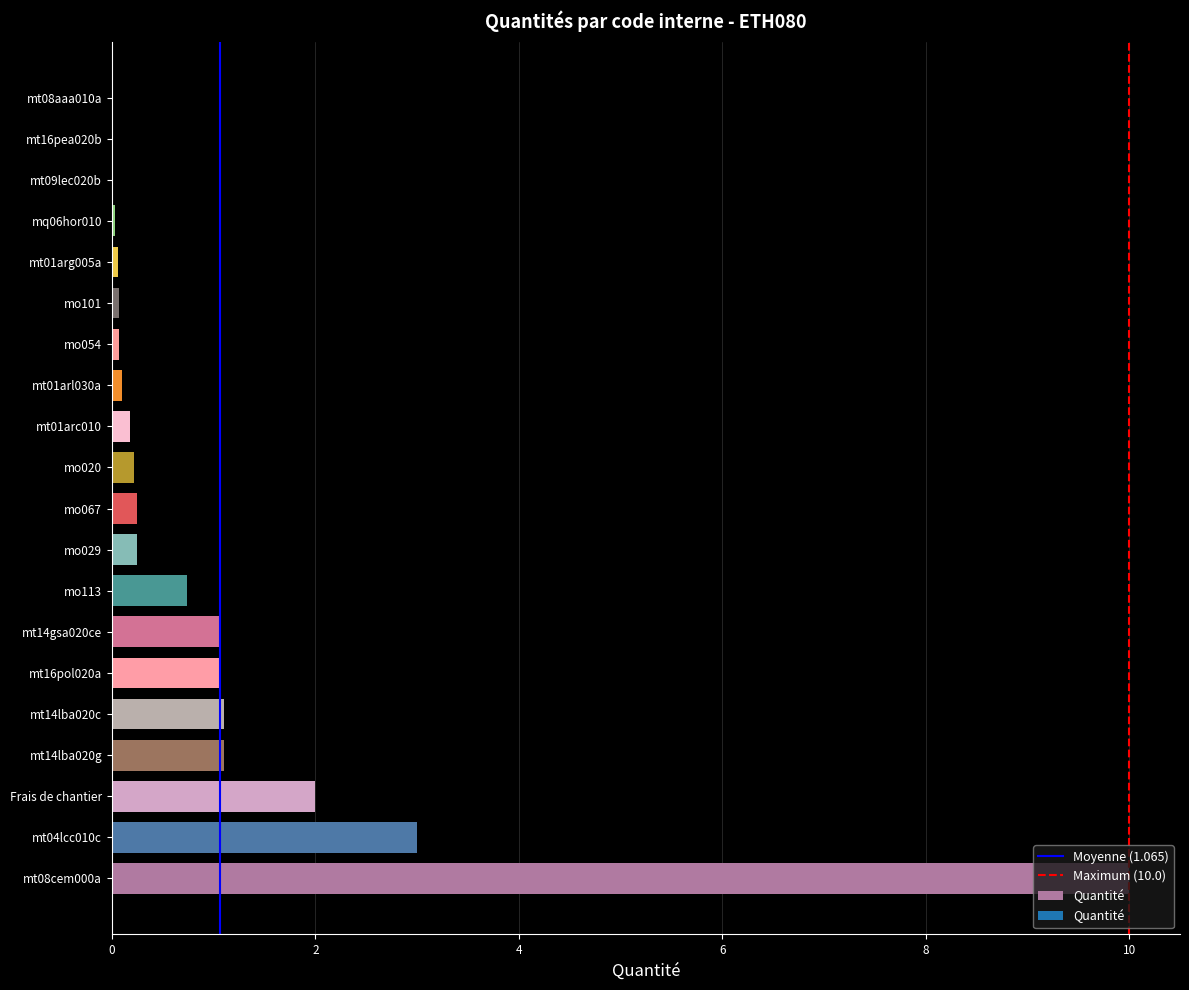

The value at mo101 is 0.1. True or false?

True